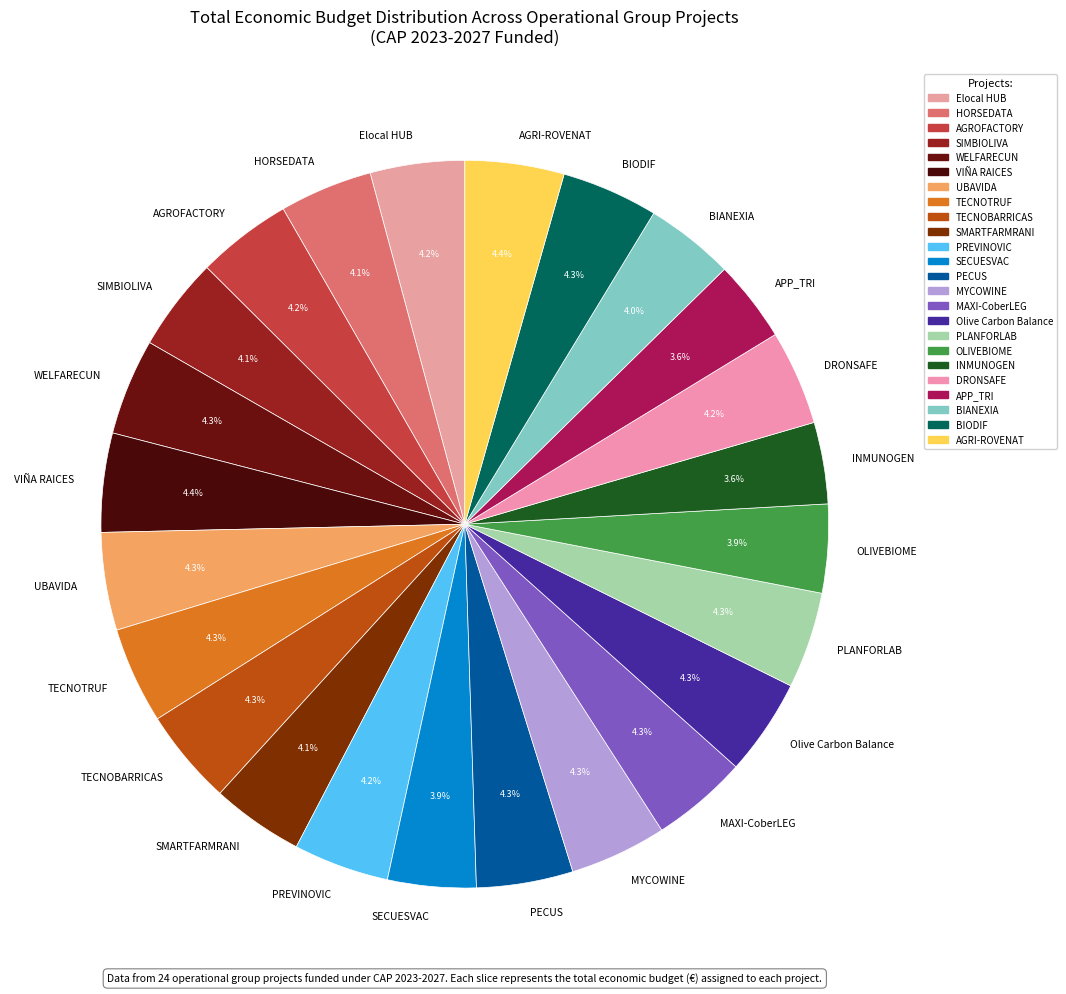

How many slices are in this pie chart?

24